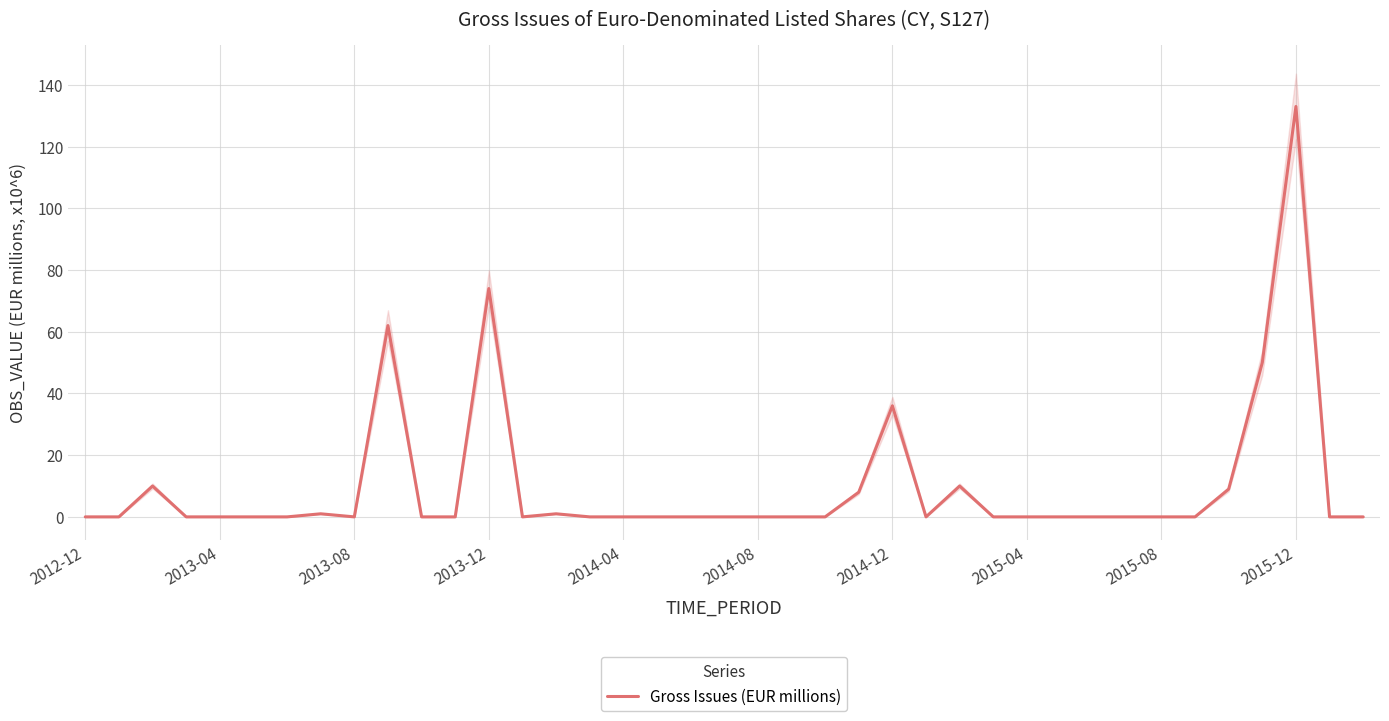

How many interior local peaks (higher than both neighbors) does the data have?

8